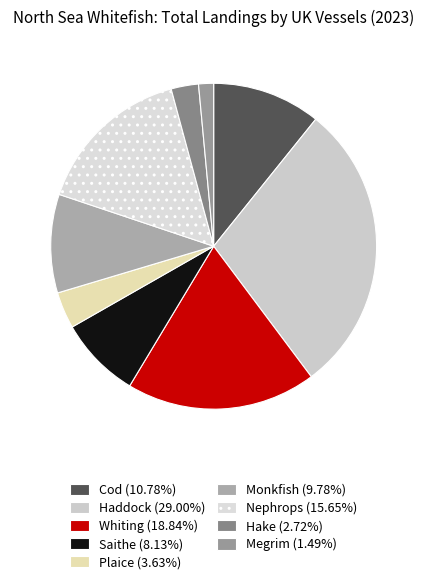

To the nearest percent, what is the average slice percentage?

11%